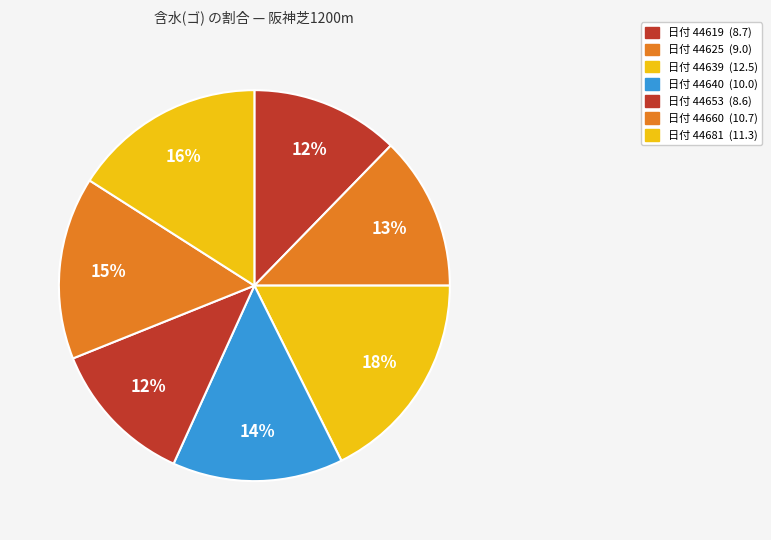

What is the largest slice in the pie chart?

44639